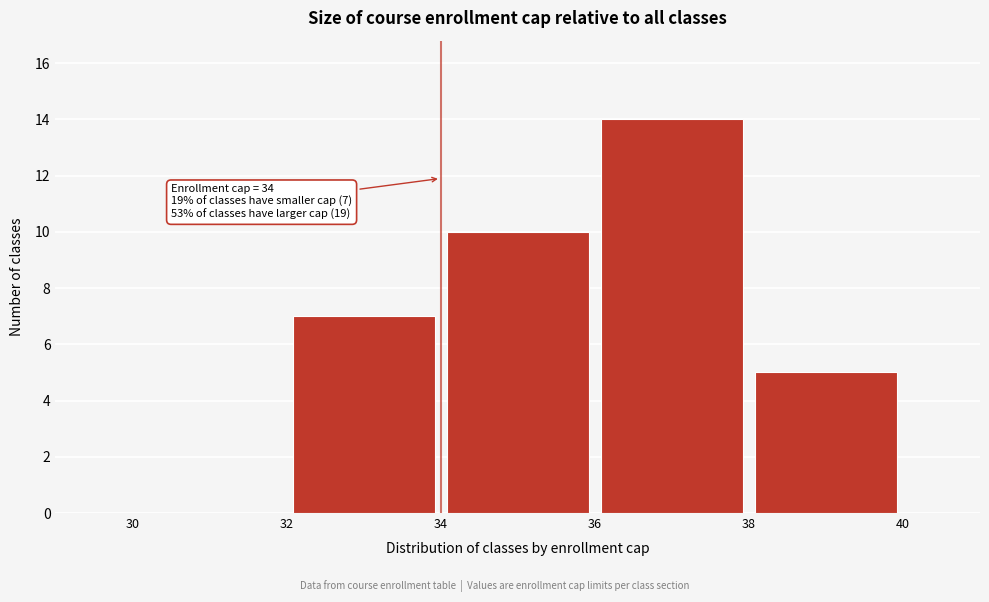

Over which range of the x-axis is the bar tallest?

36 to 38